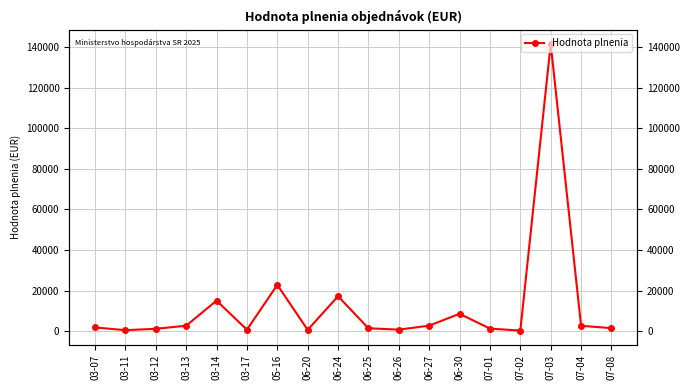

How many points are higher than both their immediate neighbors (excluding endpoints)?

5